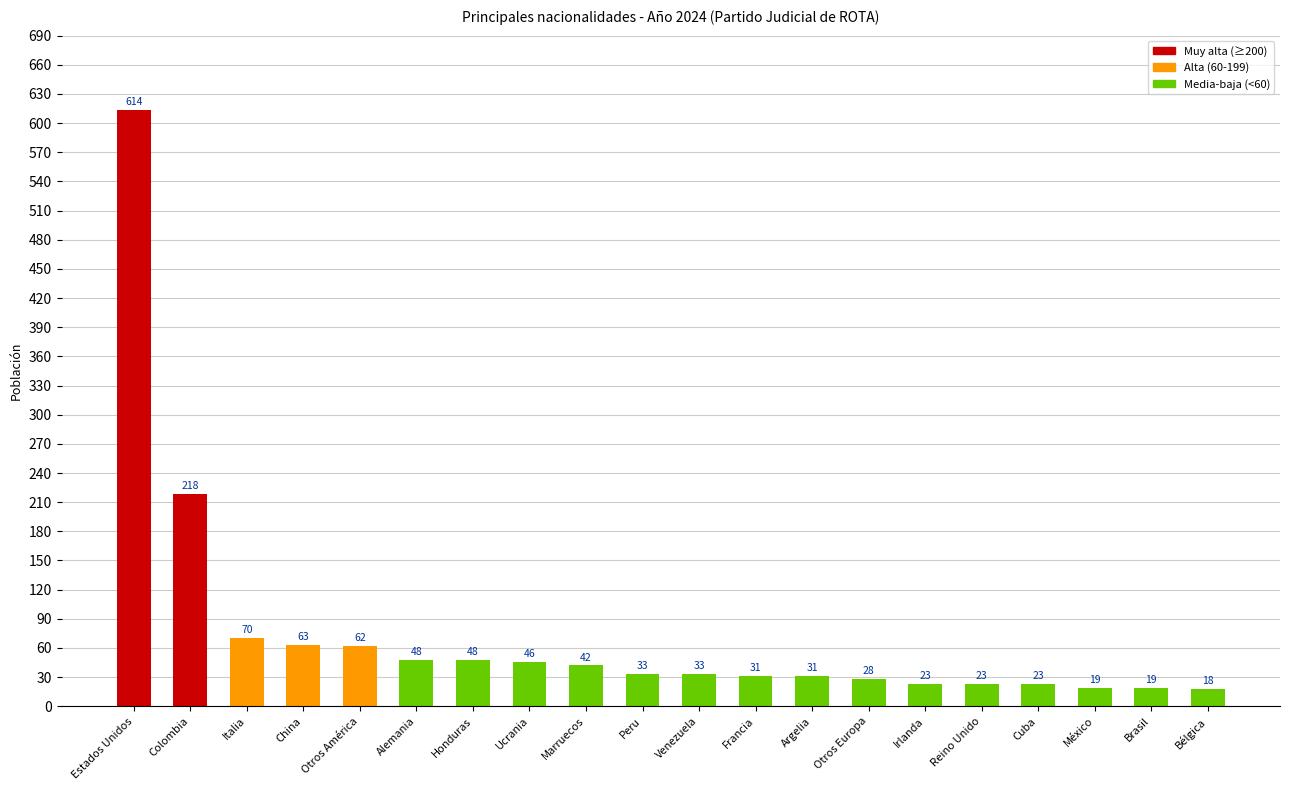

How many bars are there in total?

20